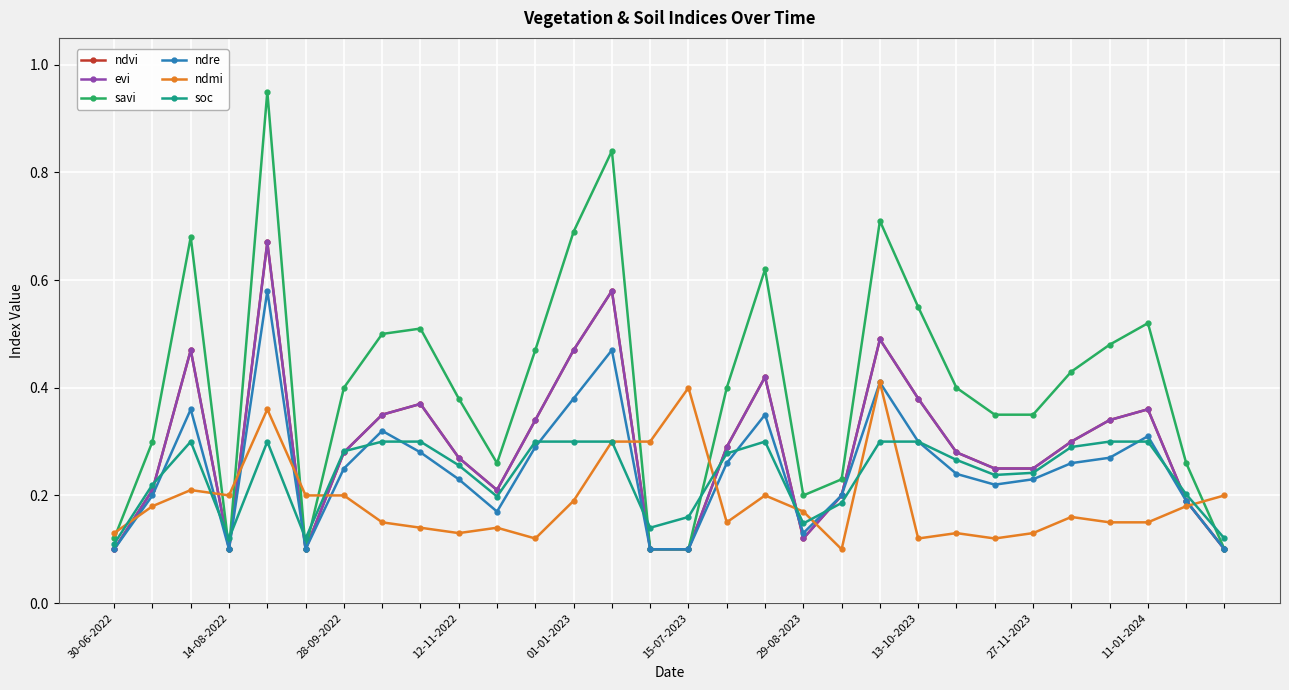

What is the maximum value for soc?

0.3